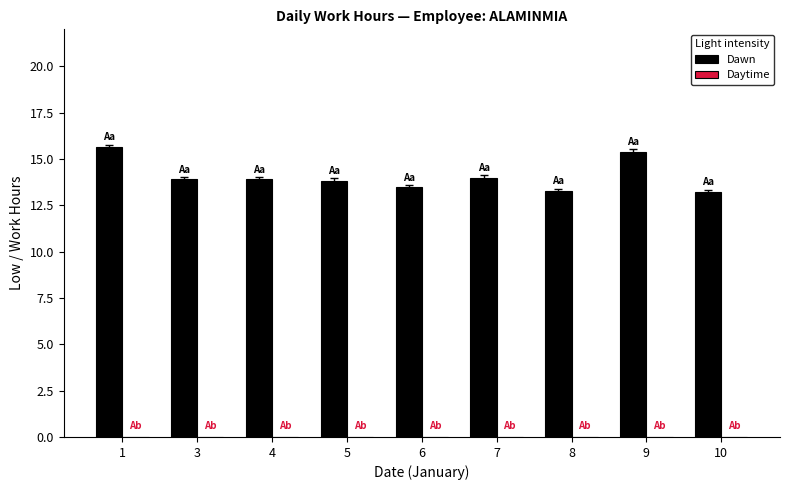

What is the greatest value displayed?

15.7